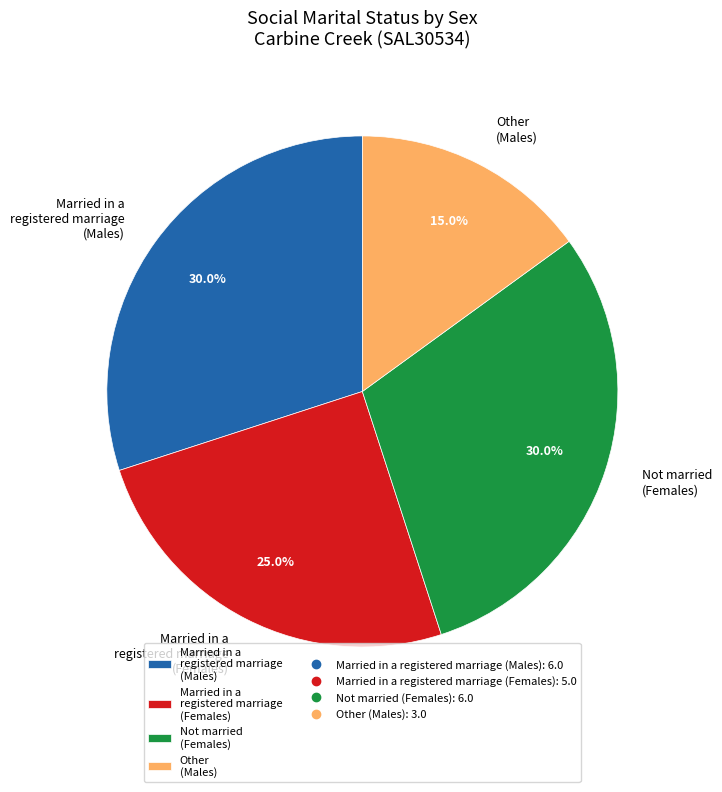

What portion of the pie excludes Married in a registered marriage (Males)?

70.0%